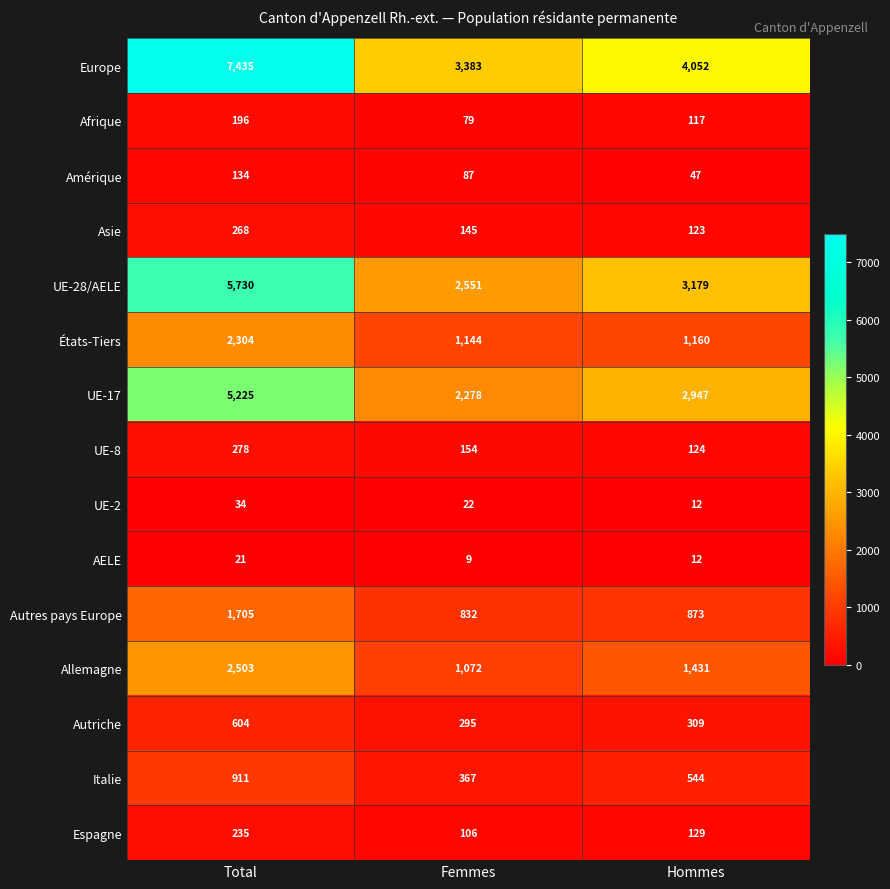

The value of Allemagne at Total is 2503. True or false?

True